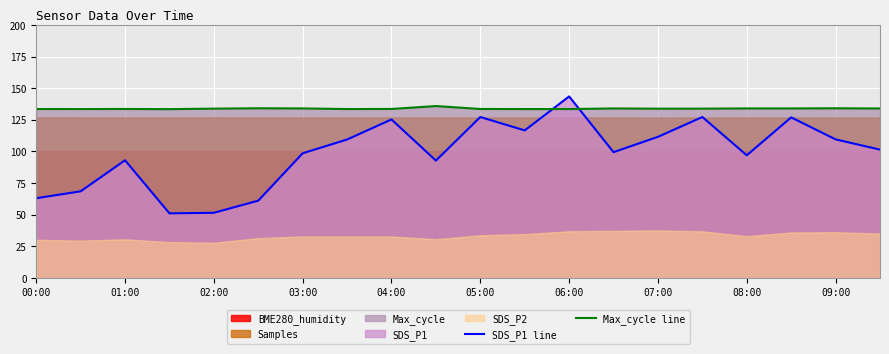

At which label does SDS_P1 line reach its peak?

06:00